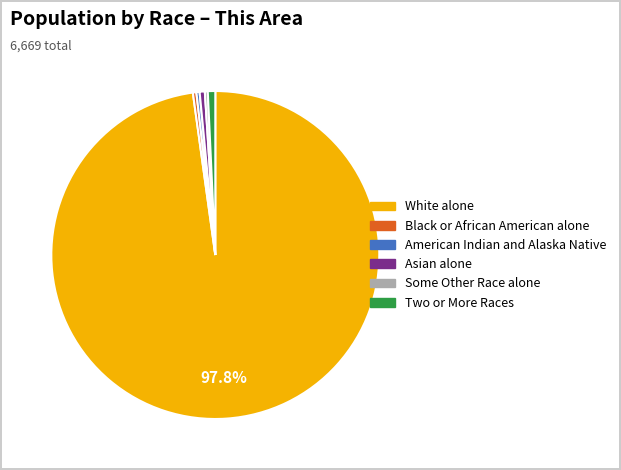

Is there a majority slice in this chart?

Yes